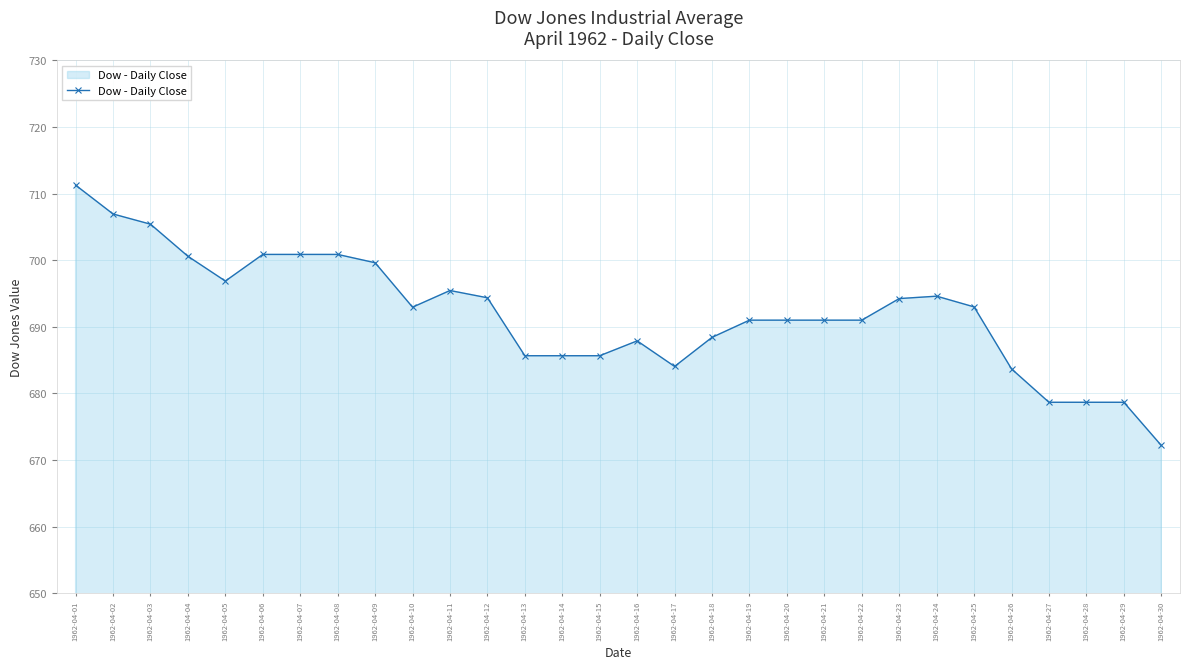

How many data points are above 692?

15